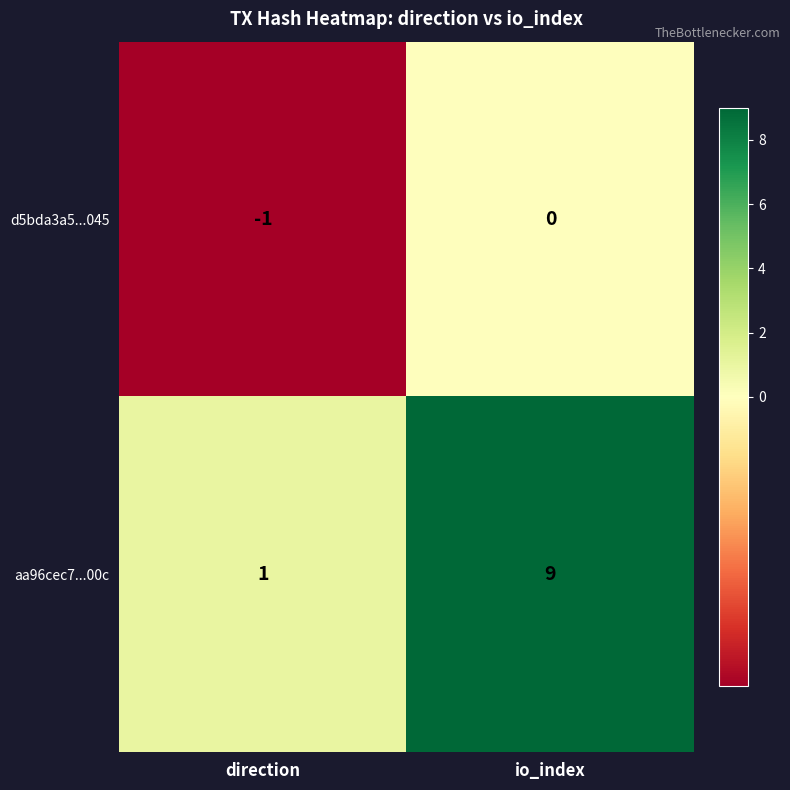

What is the average value of the aa96cec7...00c series?

5